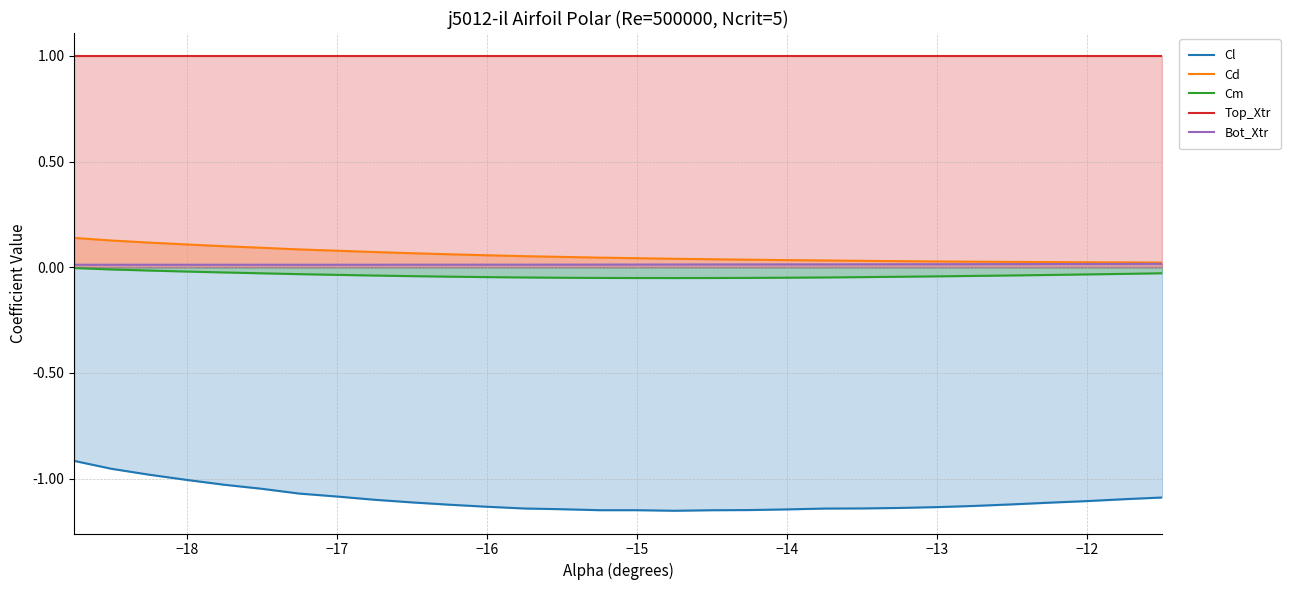

Which series has the largest total across all categories?

Top_Xtr